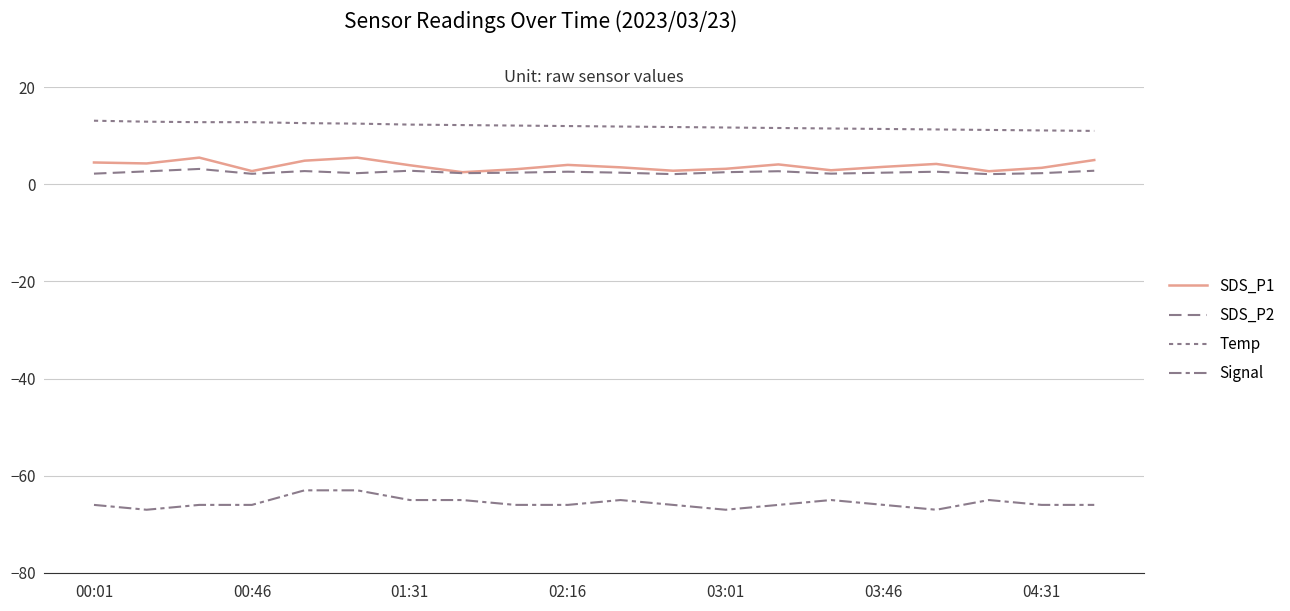

List the labels in order of SDS_P1 value, smallest first.

7, 17, 02:16, 11, 14, 8, 12, 18, 10, 15, 04:31, 9, 13, 16, 00:46, 00:01, 03:01, 19, 01:31, 03:46